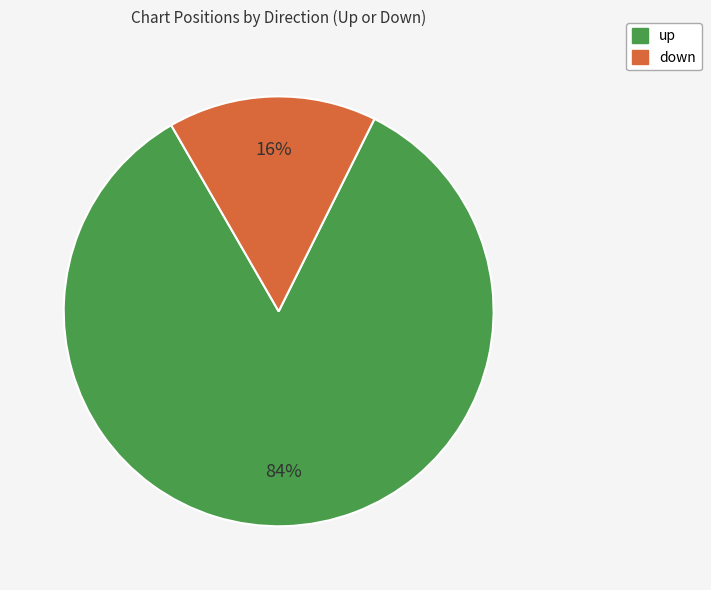

Rank the categories by value from lowest to highest.

down, up